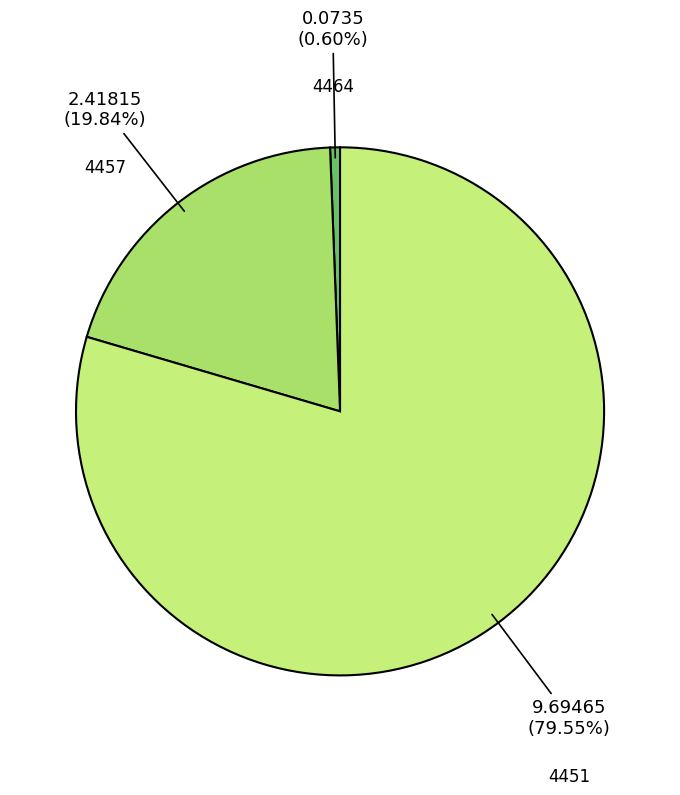

What is the smallest slice in the pie chart?

4464